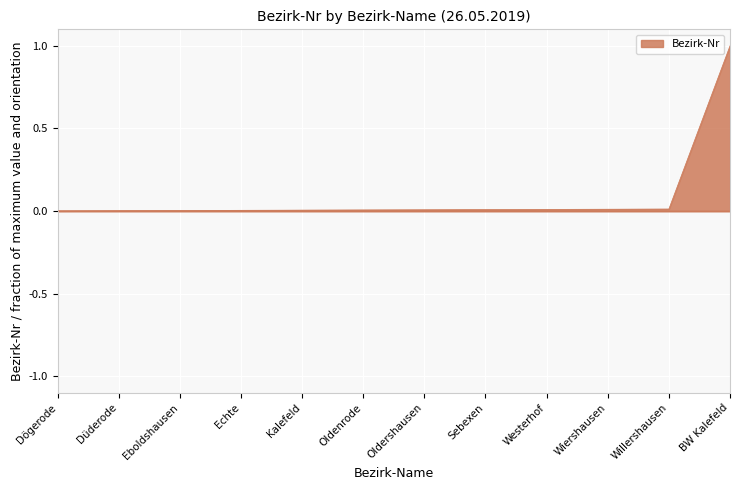

The value at Sebexen is 0.0. True or false?

False